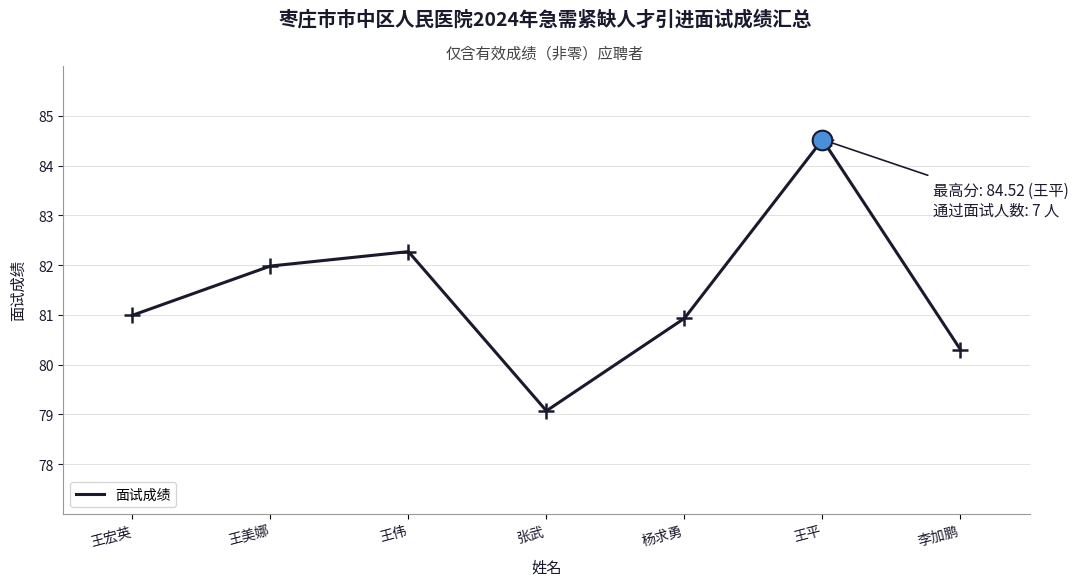

Approximately how many times larger is the value at 王宏英 compared to 张武?

1.0